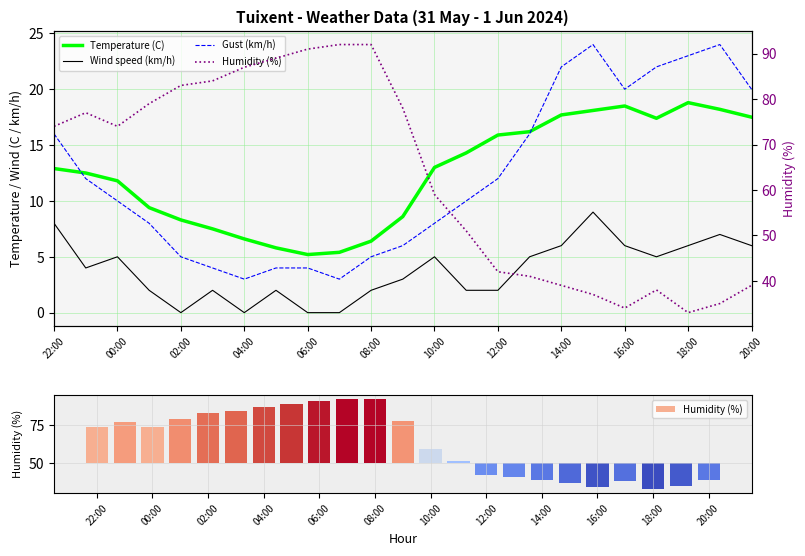

Rank the series by their maximum value, from lowest to highest.

Wind speed (km/h), Temperature (C), Gust (km/h), Humidity (%)